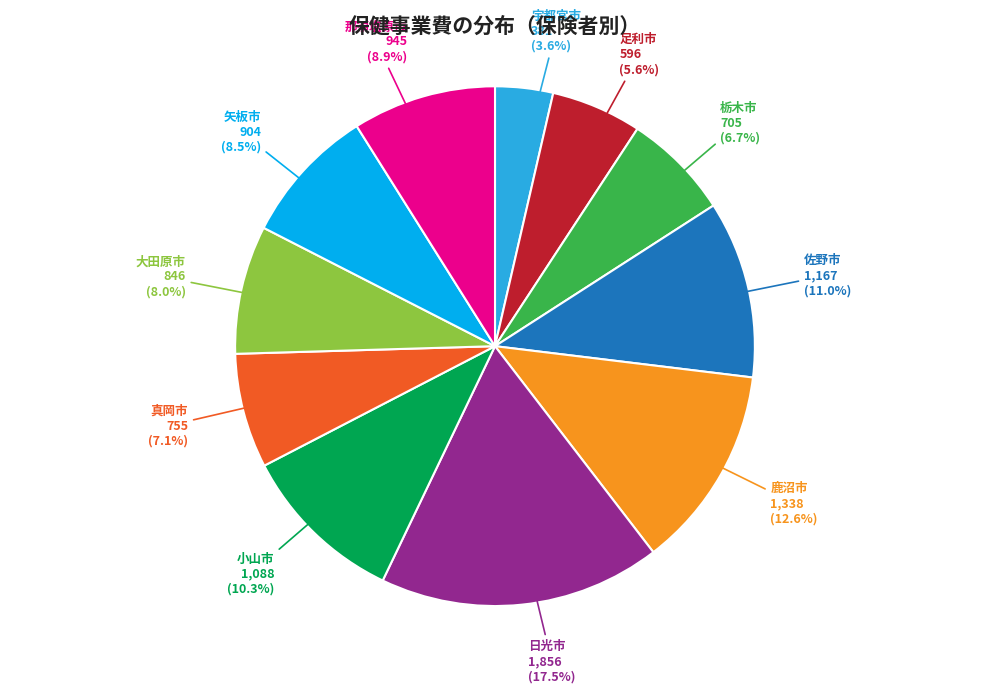

Is there a majority slice in this chart?

No